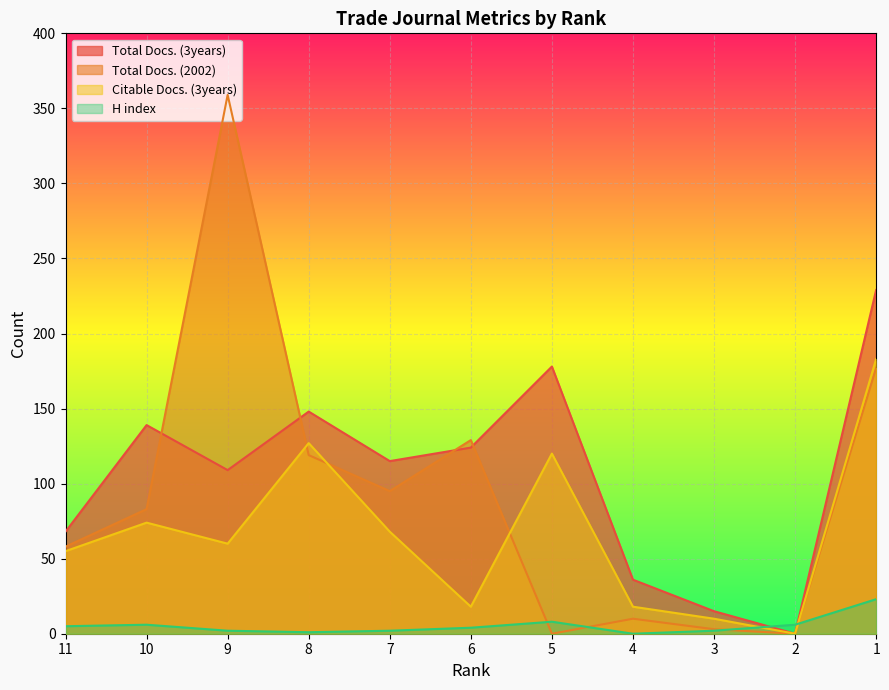

Which series has the widest spread of values?

Total Docs. (2002)